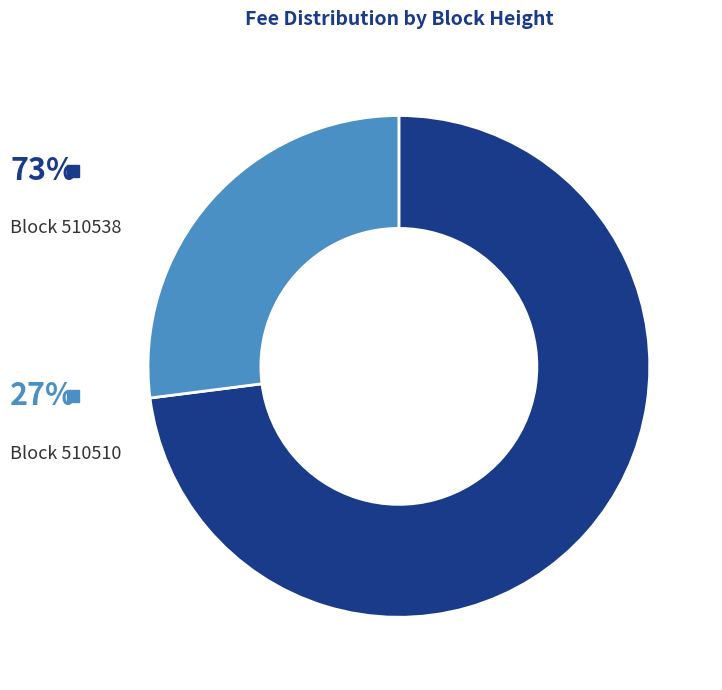

To the nearest percent, what portion does 510538 represent?

73%